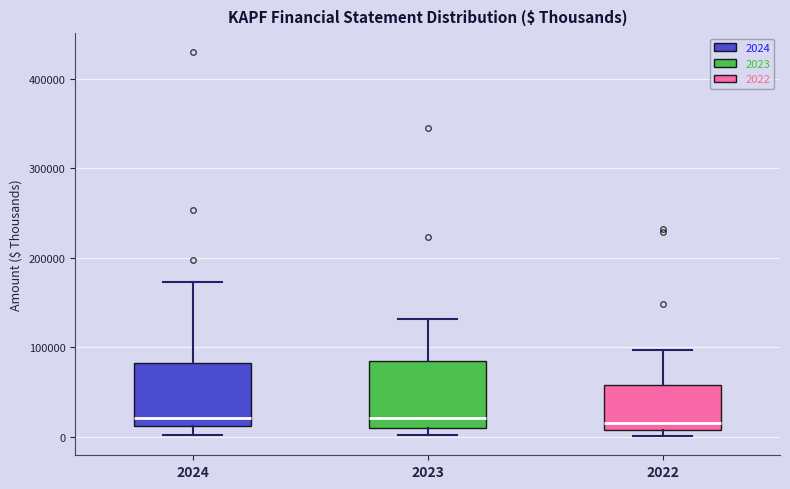

Where does the upper whisker of the box at x = 2024 end on the y-axis? The values are not printed on the chart, so give them approximately, as read against the axis.

170000